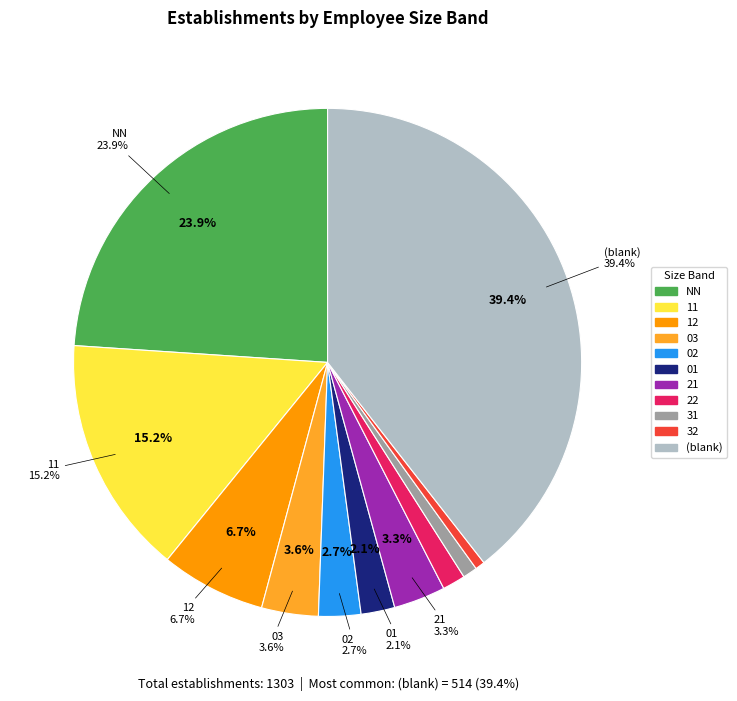

How many slices are in this pie chart?

11